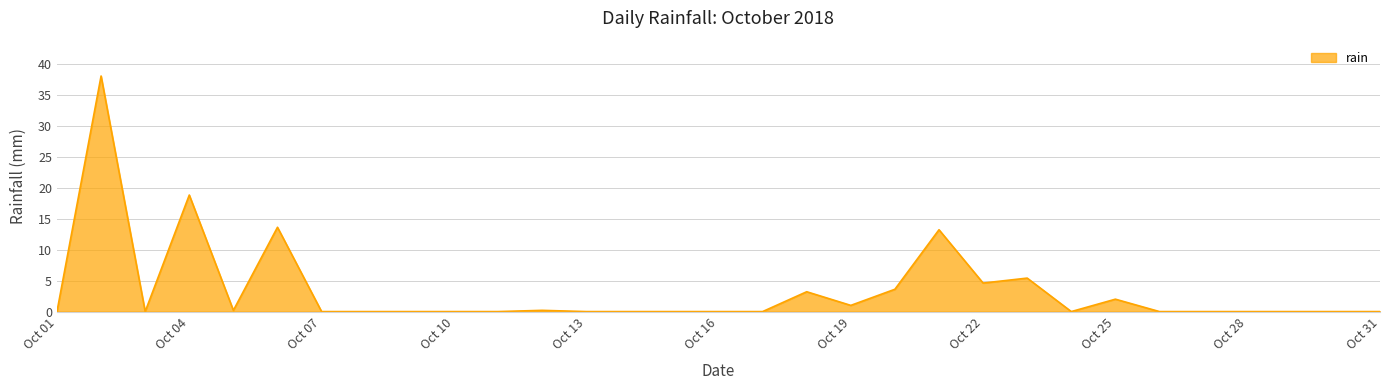

What is the maximum value shown in the chart?

38.0